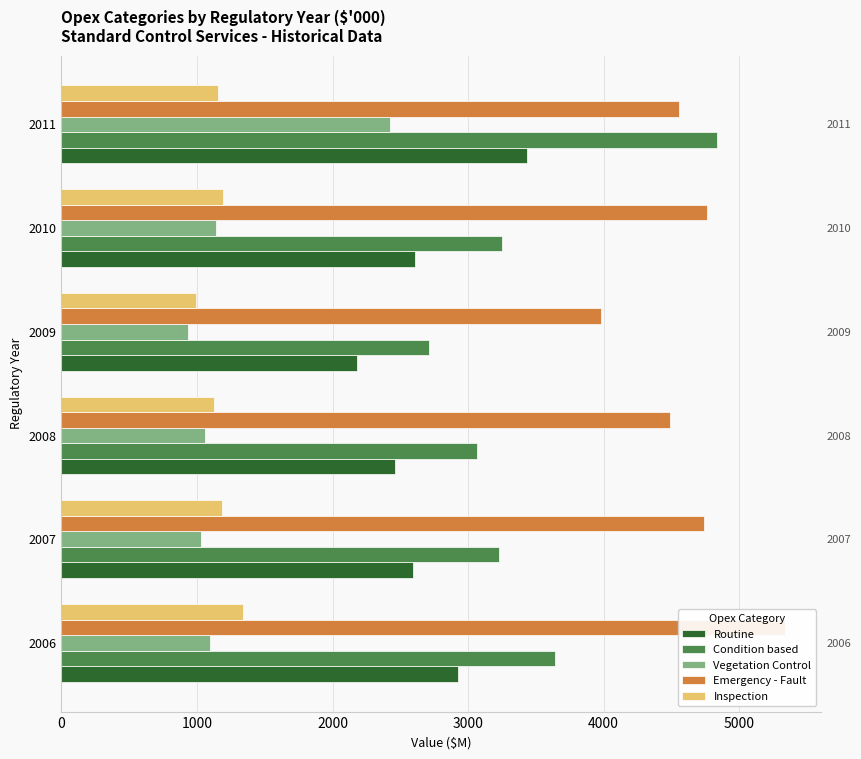

Does the chart contain stacked bars?

No